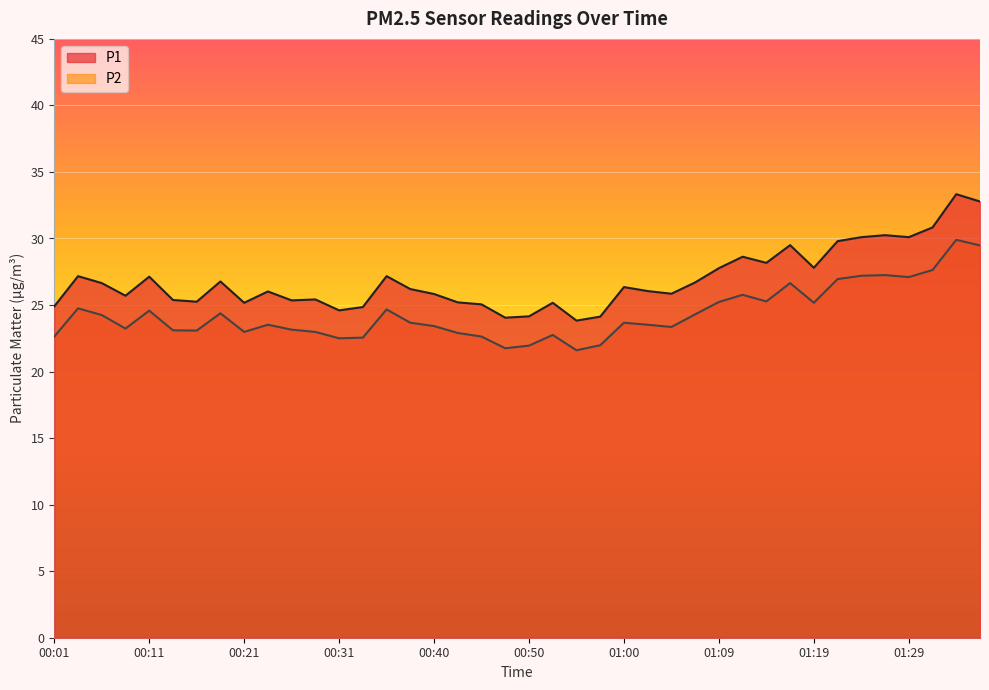

What is the difference between the P1 values at 00:18 and 01:00?

0.4